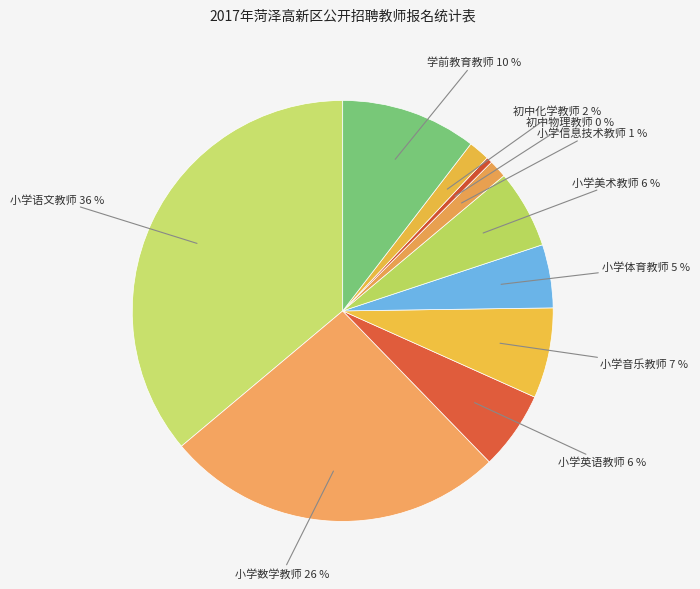

How many segments does this pie chart have?

10